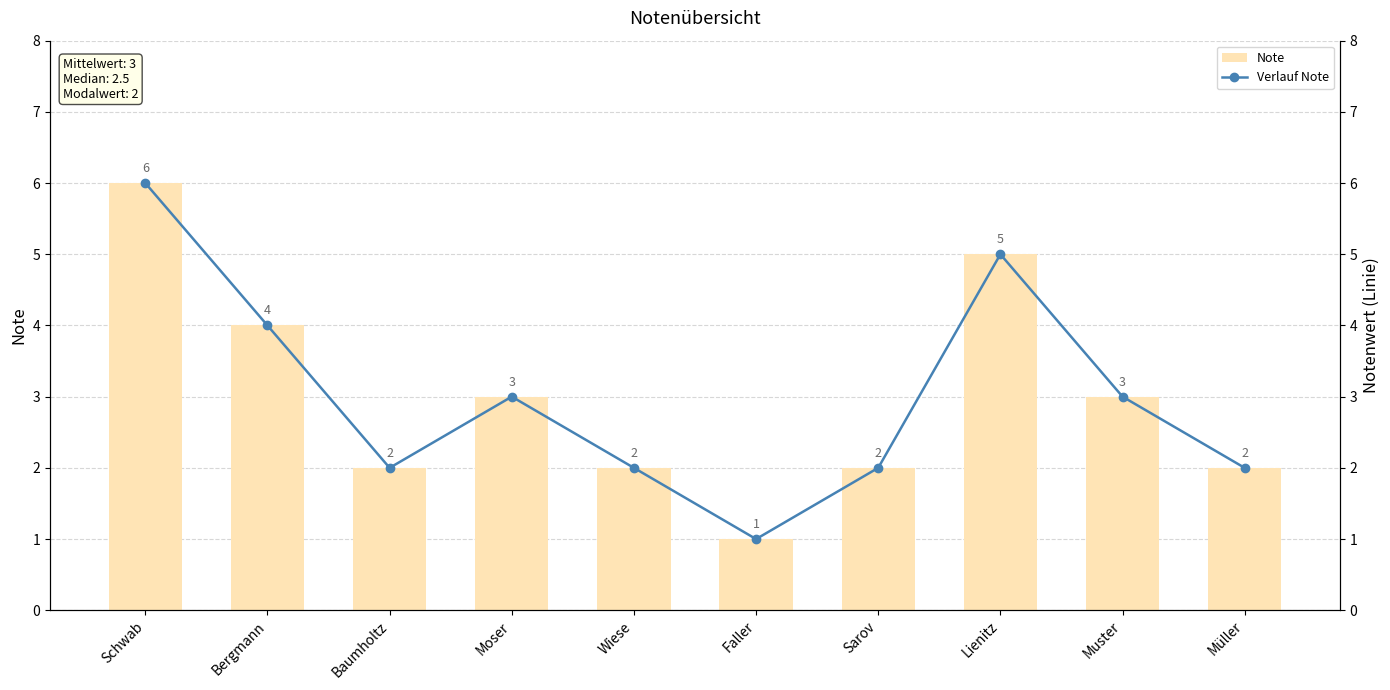

The Verlauf Note series shows 2 at Schwab. True or false?

False